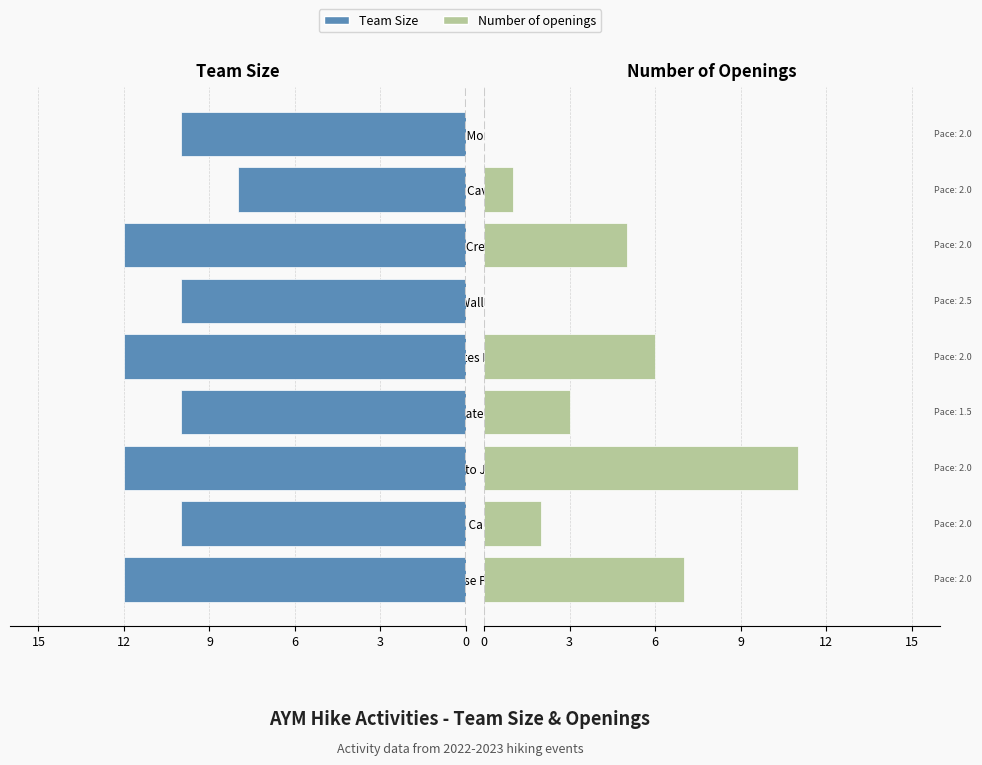

Read the Number of openings value at Hummocks to Johnston.

11